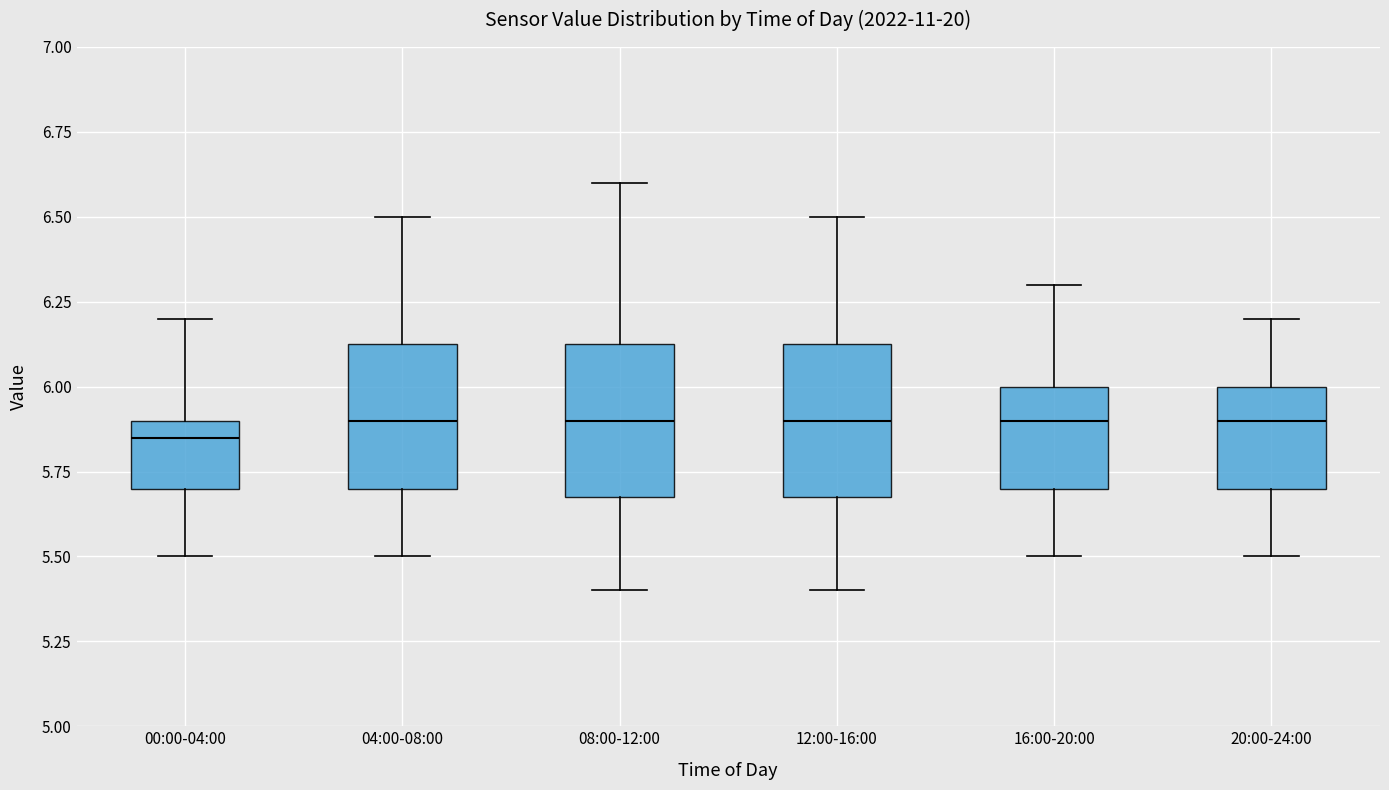

Reading left to right, read every box against the y-axis: the position of its median line, the range the box covers, and the ends of its whiskers. The values are not printed on the chart, so give them approximately, as read against the axis.

00:00-04:00: median 5.85, box 5.70 to 5.90, whiskers 5.50 to 6.20
04:00-08:00: median 5.90, box 5.70 to 6.15, whiskers 5.50 to 6.50
08:00-12:00: median 5.90, box 5.70 to 6.15, whiskers 5.40 to 6.60
12:00-16:00: median 5.90, box 5.70 to 6.15, whiskers 5.40 to 6.50
16:00-20:00: median 5.90, box 5.70 to 6.00, whiskers 5.50 to 6.30
20:00-24:00: median 5.90, box 5.70 to 6.00, whiskers 5.50 to 6.20